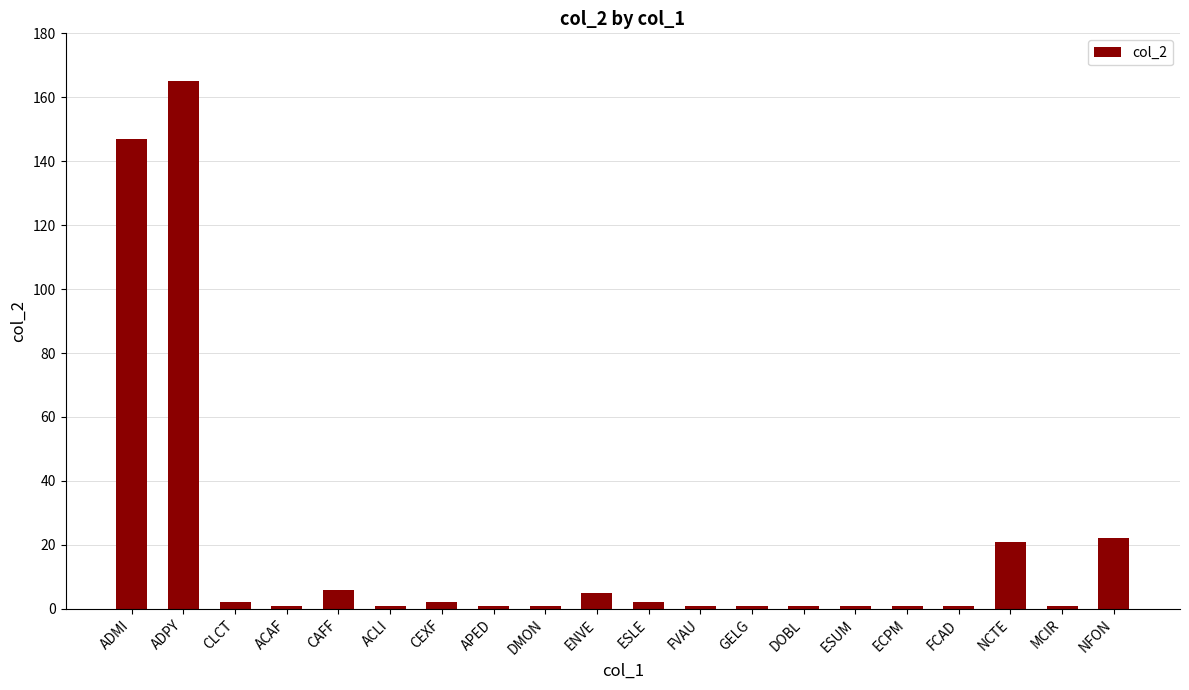

What is the sum of all values?

383